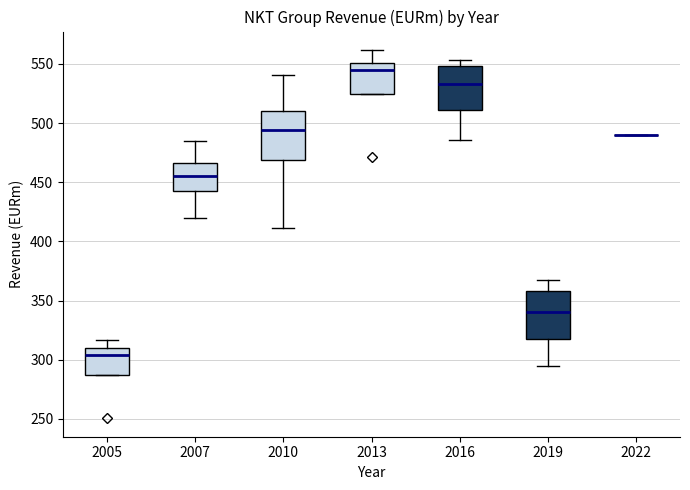

Reading left to right, transcribe this box plot: for each box, give where its median line is, the range the box spans, and where its two whiskers end, as read against the y-axis. The values are not printed on the chart, so give them approximately, as read against the axis.

2005: median 305, box 285 to 310, whiskers 285 to 315
2007: median 455, box 445 to 465, whiskers 420 to 485
2010: median 495, box 470 to 510, whiskers 410 to 540
2013: median 545, box 525 to 550, whiskers 525 to 560
2016: median 535, box 510 to 550, whiskers 485 to 555
2019: median 340, box 320 to 360, whiskers 295 to 365
2022: box collapsed to a line at 490, whiskers 490 to 490